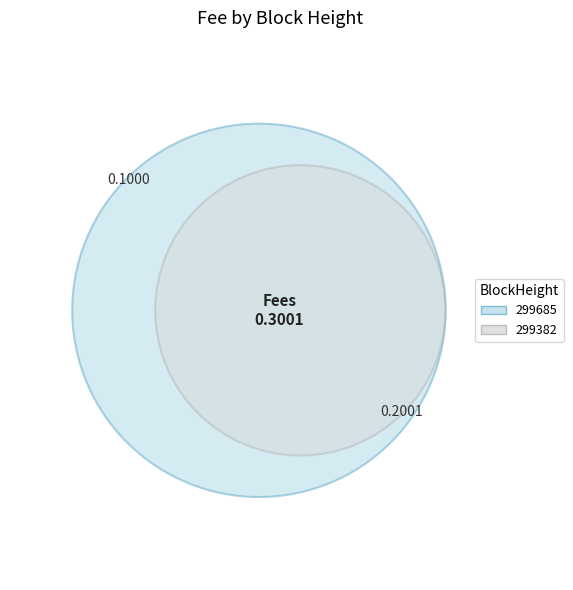

True or false: 299685 accounts for 27% of the total.

False